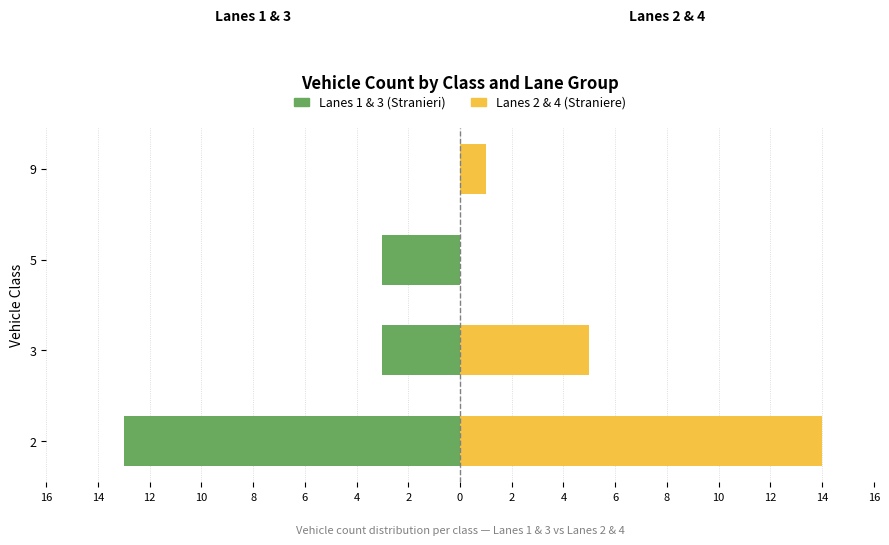

What is the sum of all Lanes 1 & 3 (Stranieri) values?

-19